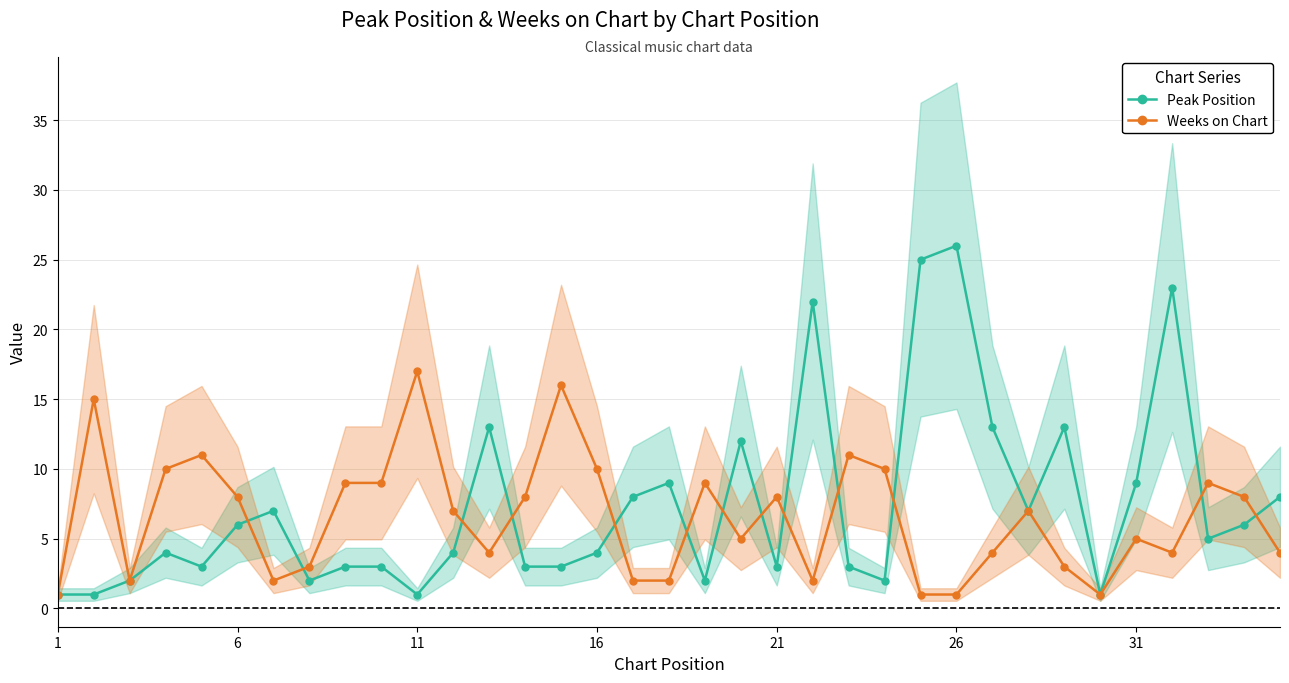

At which category does the chart reach its minimum across all series?

1